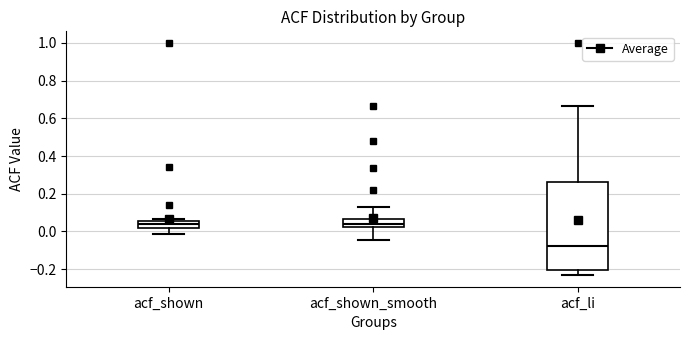

Which box's median line is the lowest?

acf_li